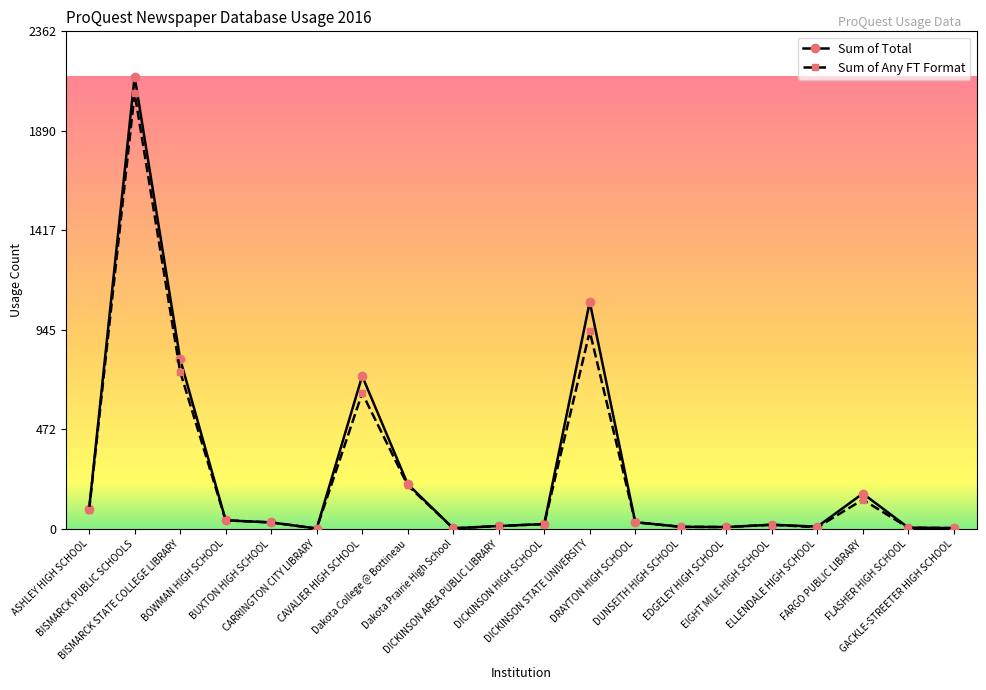

Count the number of data series in this chart.

2